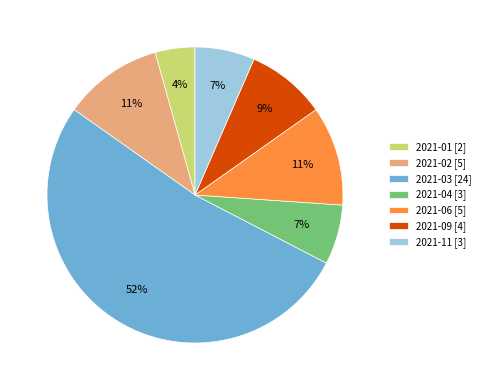

Which has a higher value, 2021-01 [2] or 2021-09 [4]?

2021-09 [4]